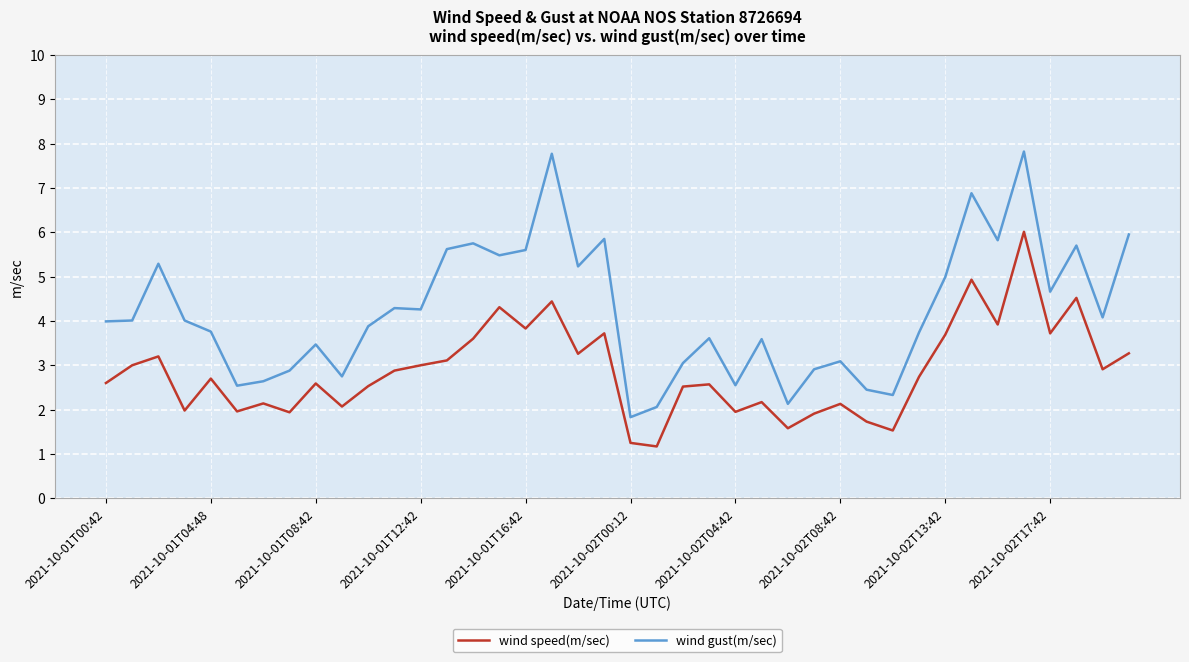

Rank the series by their maximum value, from lowest to highest.

wind speed(m/sec), wind gust(m/sec)